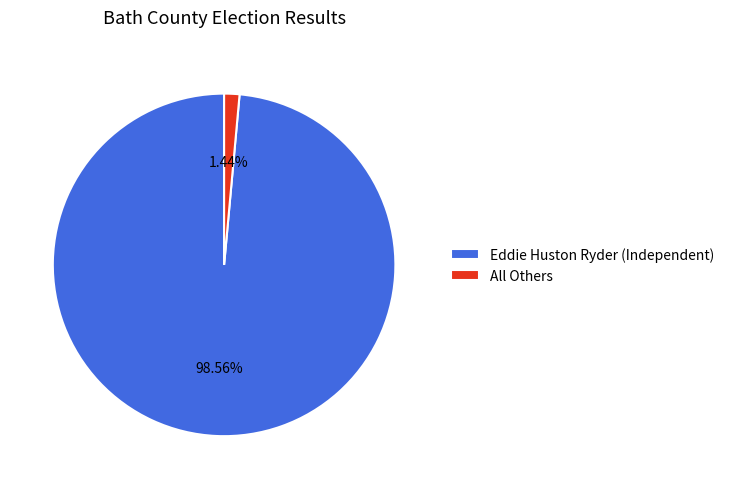

Combined, do All Others and Eddie Huston Ryder (Independent) account for over 50%?

Yes